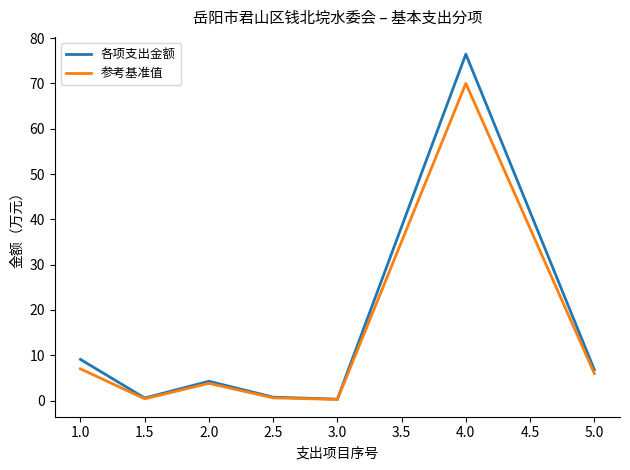

At which category is the sum across all series the highest?

4.0